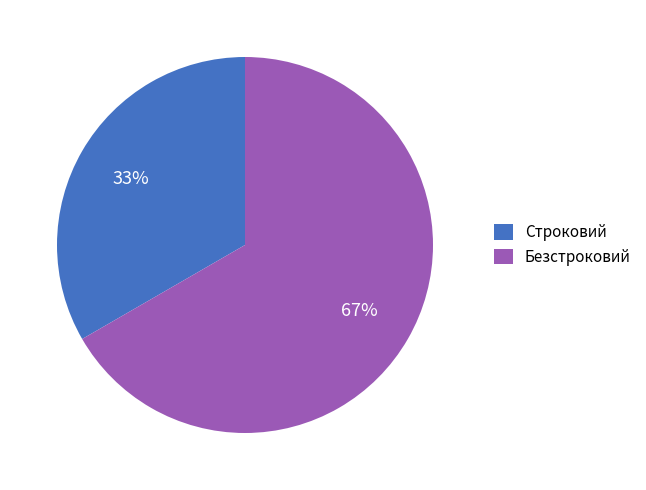

Rank the categories by value from highest to lowest.

Безстроковий, Строковий